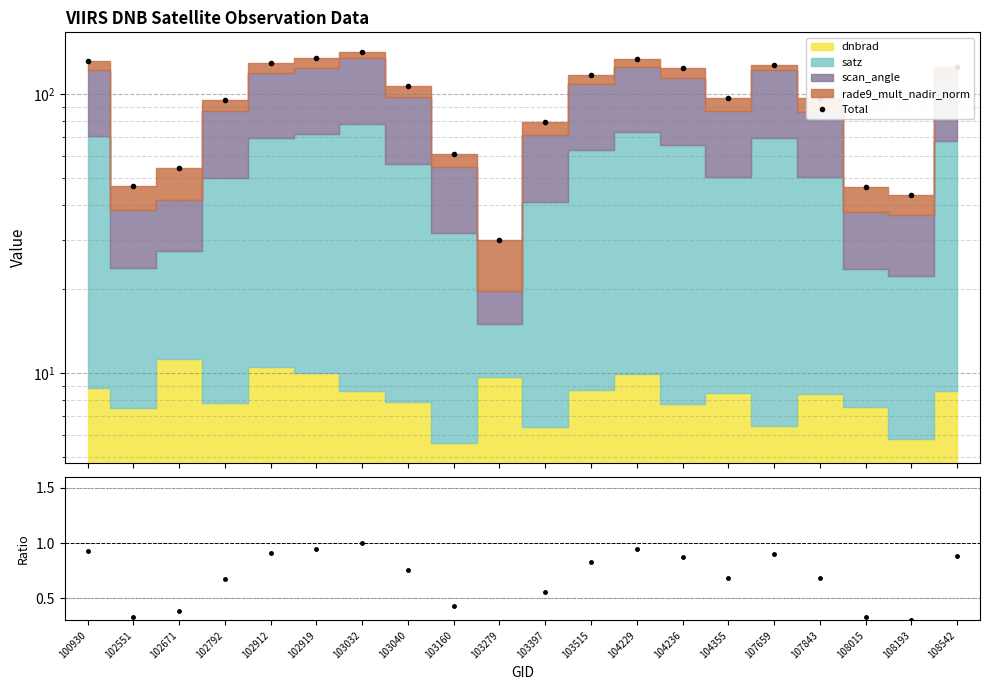

What is the smallest value displayed?

0.2